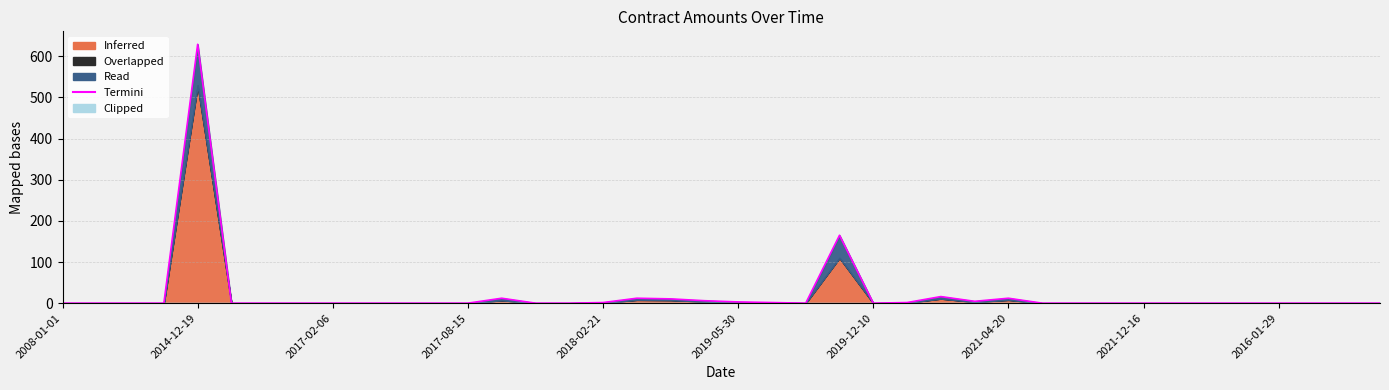

Is it true that the value at 25 is 1.5?

True